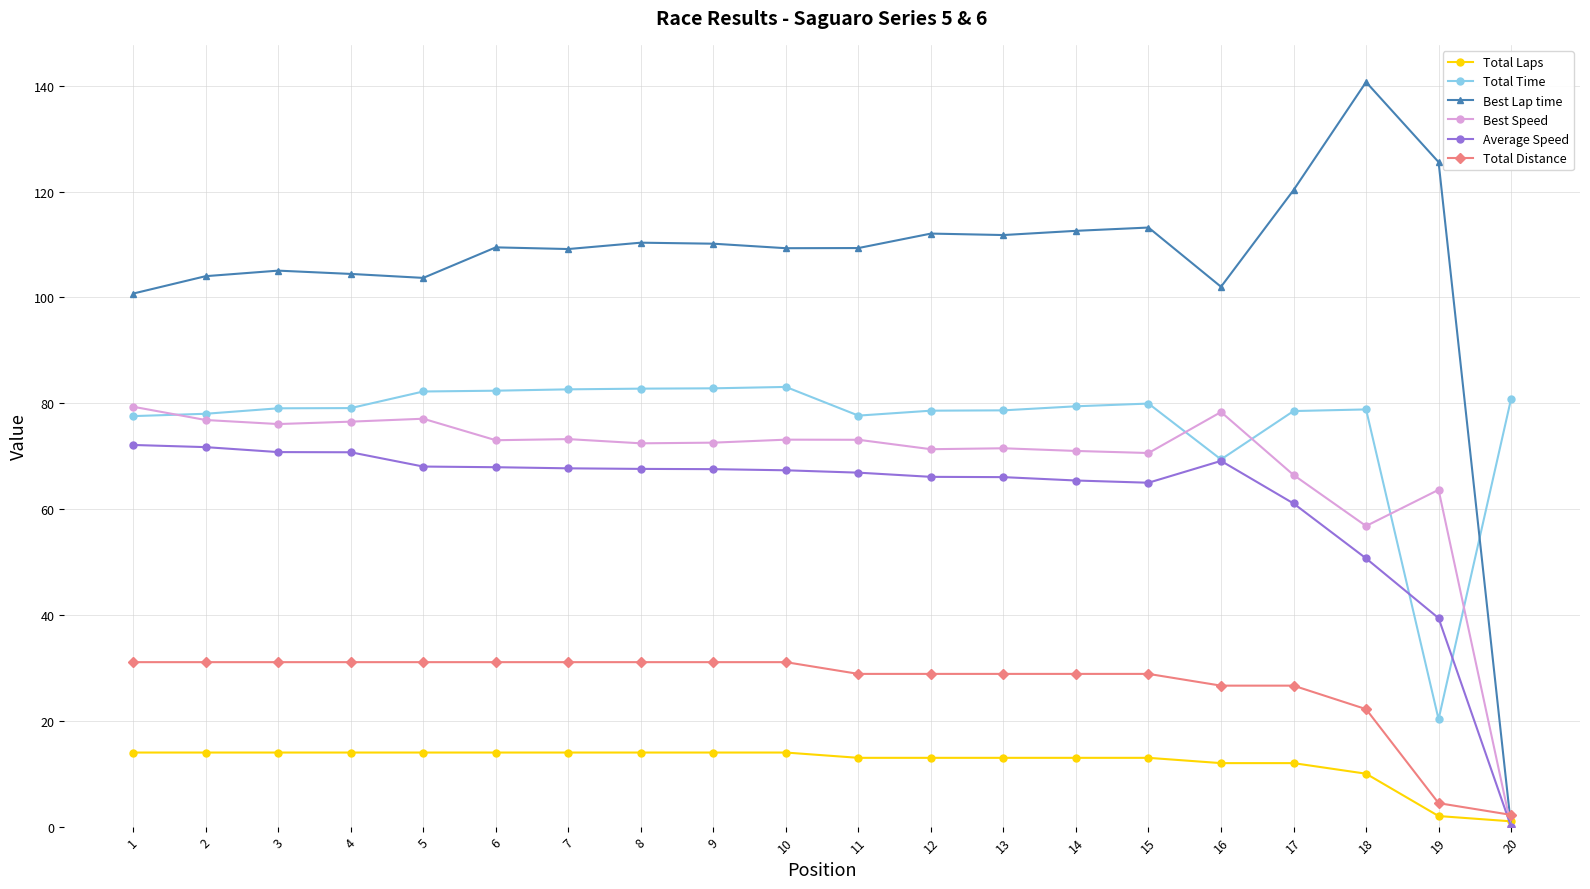

At which label is Average Speed closest to 36?

19